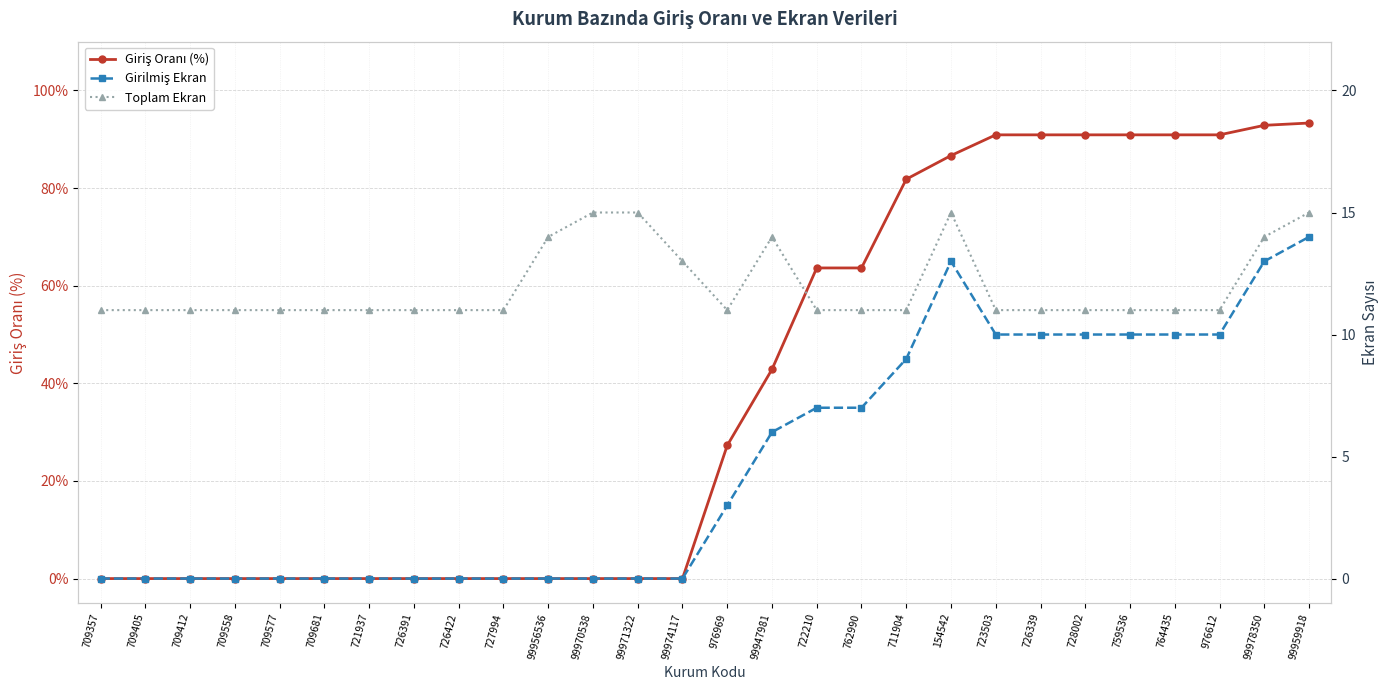

Is the value of Giriş Oranı (%) at 759536 greater than the value of Girilmiş Ekran at 762990?

Yes